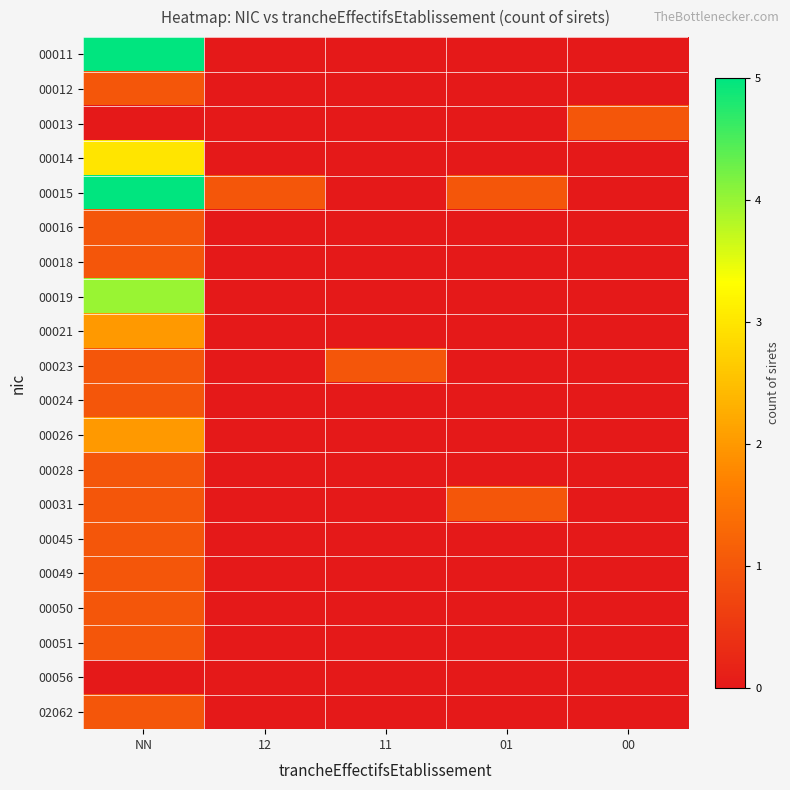

Reading left to right, transcribe all the data shown in this chart.

00011: NN=5	12=0	11=0	01=0	00=0
00012: NN=1	12=0	11=0	01=0	00=0
00013: NN=0	12=0	11=0	01=0	00=1
00014: NN=3	12=0	11=0	01=0	00=0
00015: NN=5	12=1	11=0	01=1	00=0
00016: NN=1	12=0	11=0	01=0	00=0
00018: NN=1	12=0	11=0	01=0	00=0
00019: NN=4	12=0	11=0	01=0	00=0
00021: NN=2	12=0	11=0	01=0	00=0
00023: NN=1	12=0	11=1	01=0	00=0
00024: NN=1	12=0	11=0	01=0	00=0
00026: NN=2	12=0	11=0	01=0	00=0
00028: NN=1	12=0	11=0	01=0	00=0
00031: NN=1	12=0	11=0	01=1	00=0
00045: NN=1	12=0	11=0	01=0	00=0
00049: NN=1	12=0	11=0	01=0	00=0
00050: NN=1	12=0	11=0	01=0	00=0
00051: NN=1	12=0	11=0	01=0	00=0
00056: NN=0	12=0	11=0	01=0	00=0
02062: NN=1	12=0	11=0	01=0	00=0